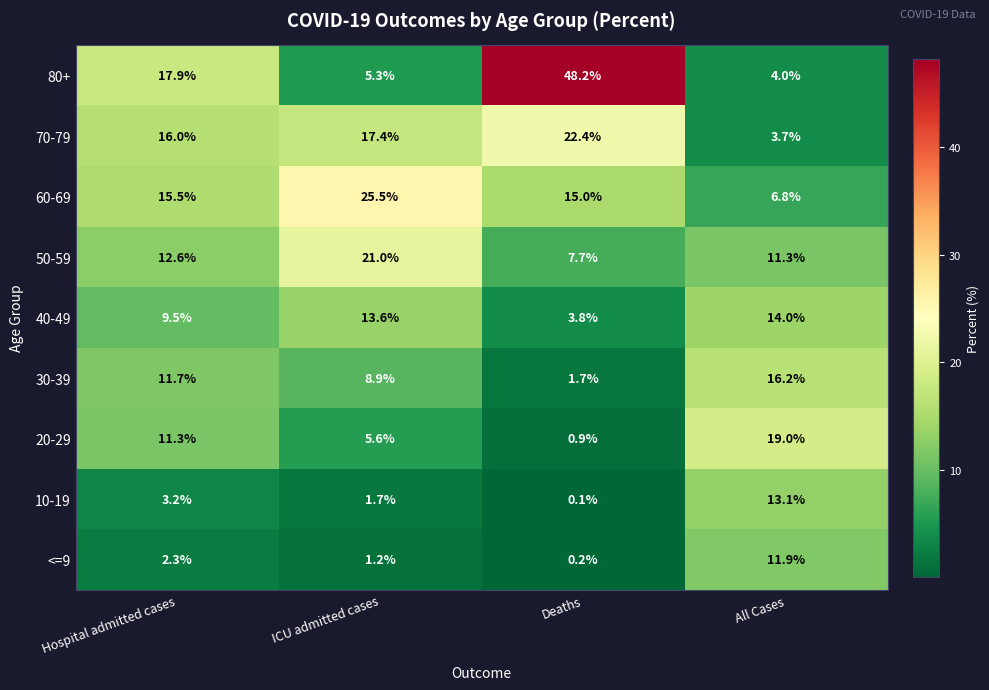

The 10-19 series shows 0.1 at Deaths. True or false?

True